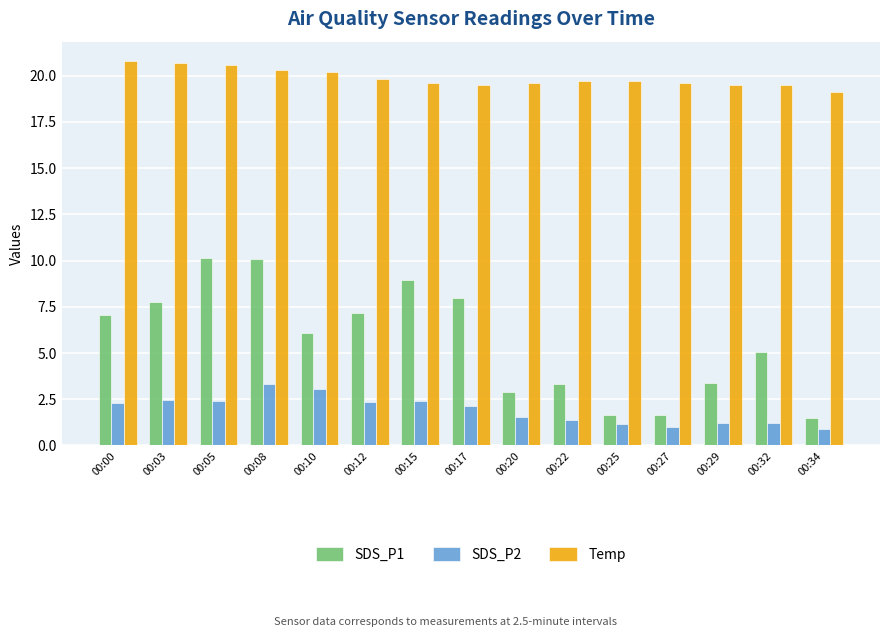

What is the value of the SDS_P1 bar at the 5th from the left?

6.1